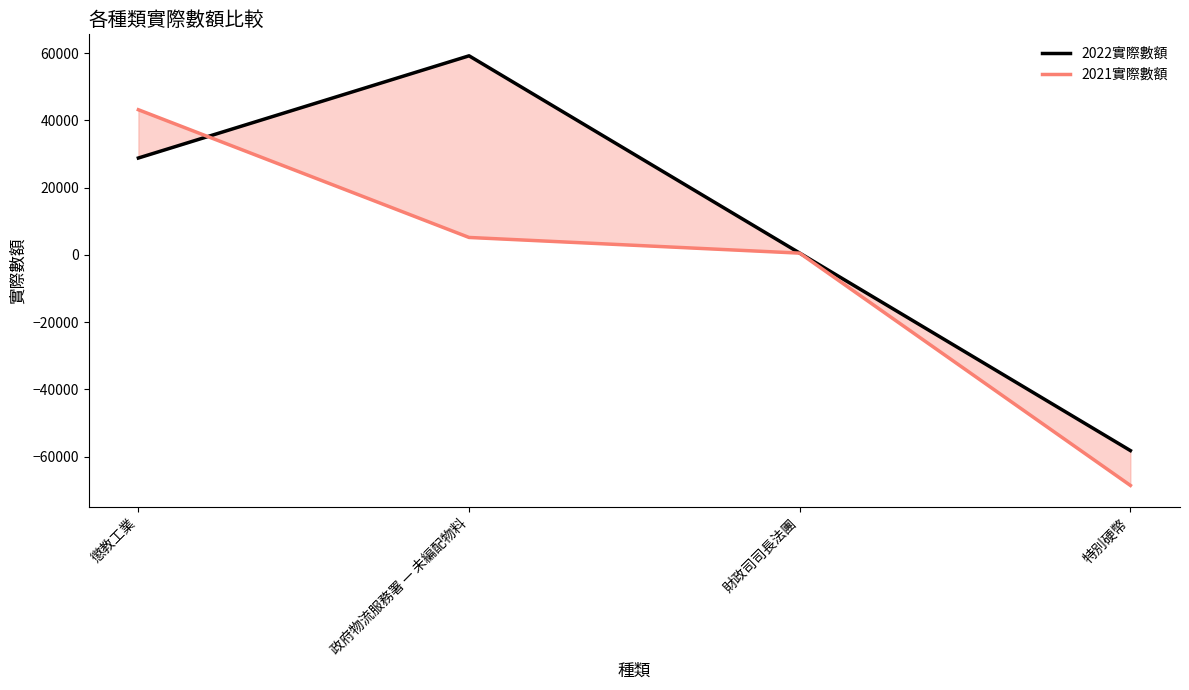

What is the greatest value displayed?

59231